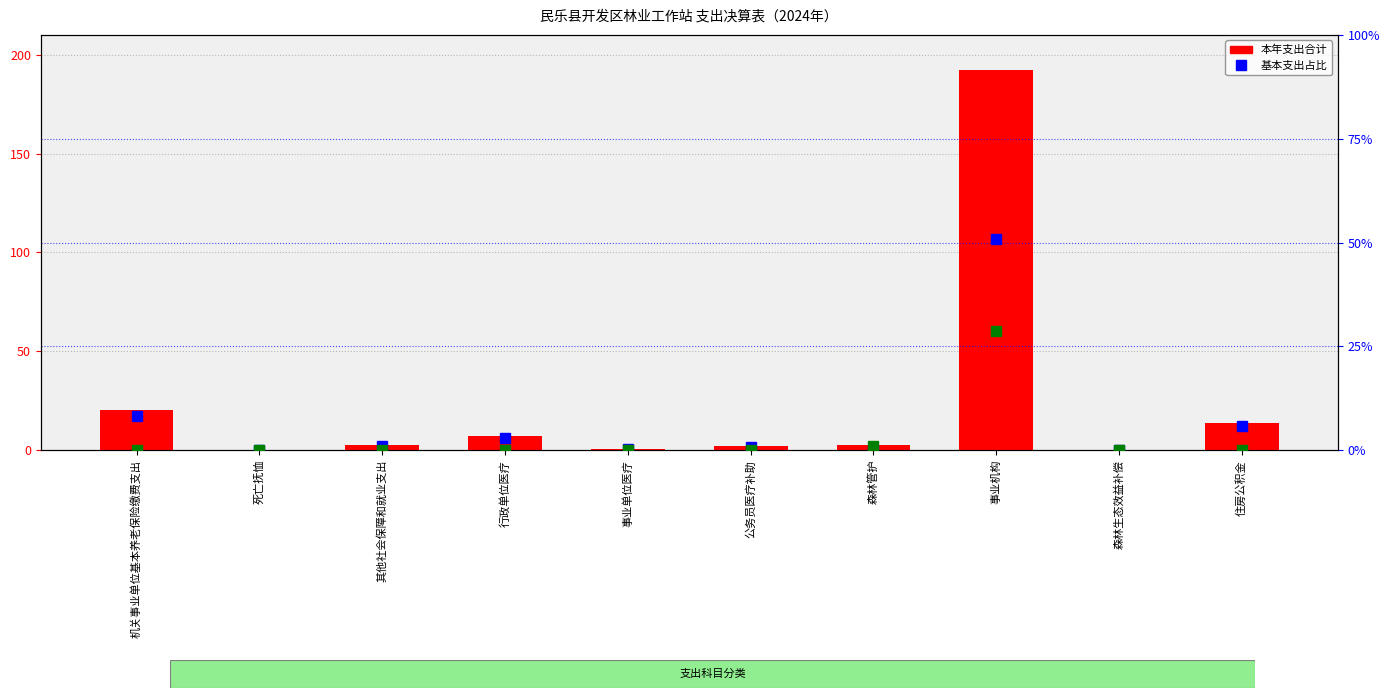

What is the difference between the highest and lowest values at 住房公积金?

13.9